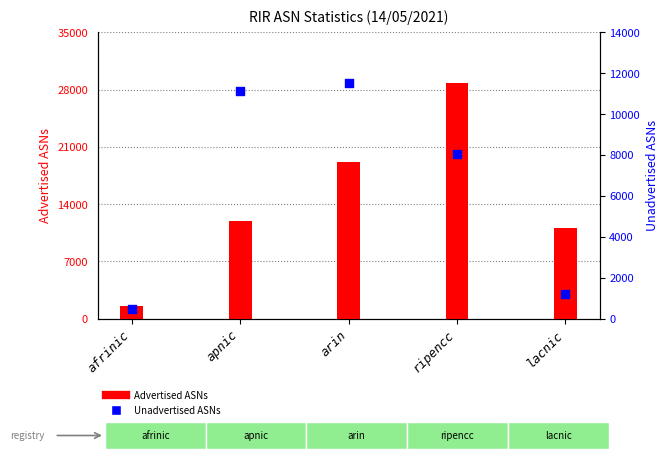

Which series has the largest total across all categories?

Advertised ASNs